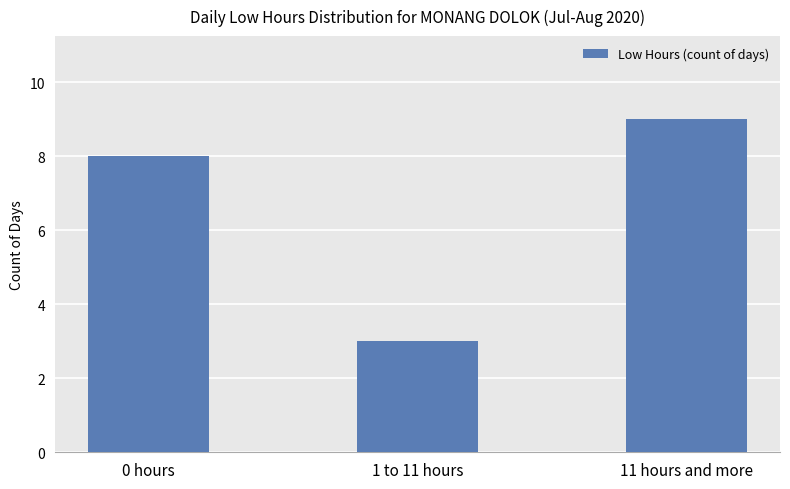

Rank the categories by value from lowest to highest.

1 to 11 hours, 0 hours, 11 hours and more